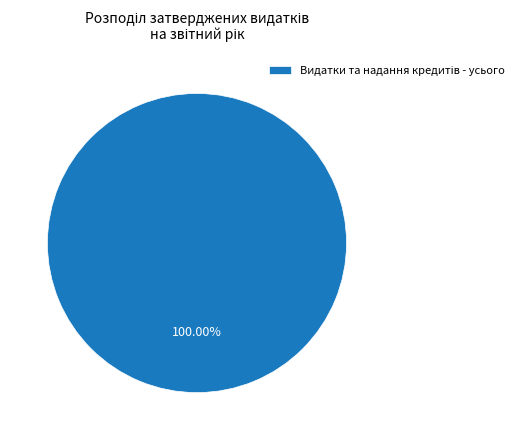

Does any single category account for the majority?

Yes